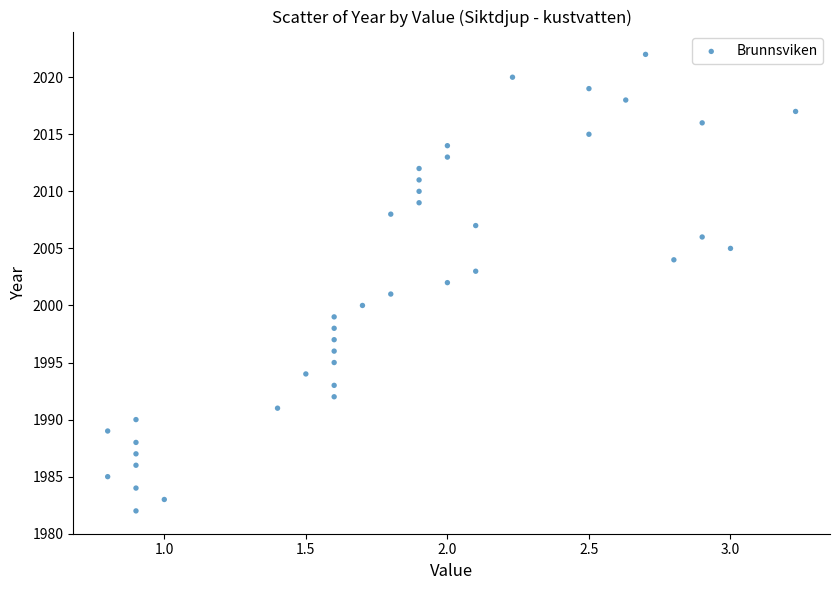

What is the range of Y values (max minus min)?

40